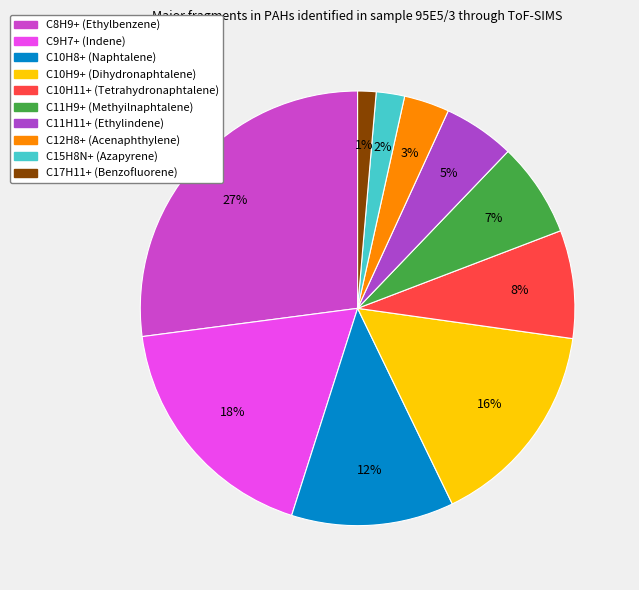

How much of the chart is everything except C17H11+ (Benzofluorene)?

98.6%